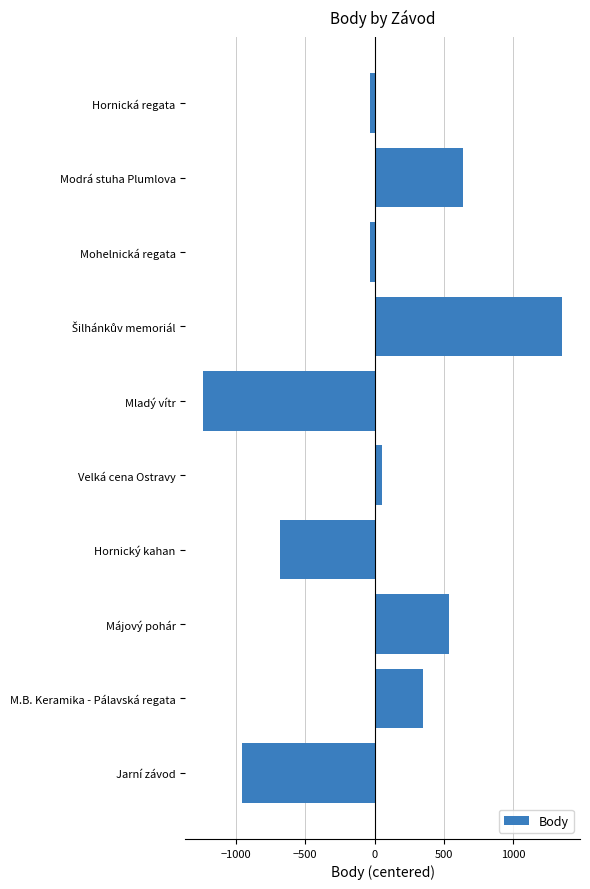

Read the value at Májový pohár.

539.8